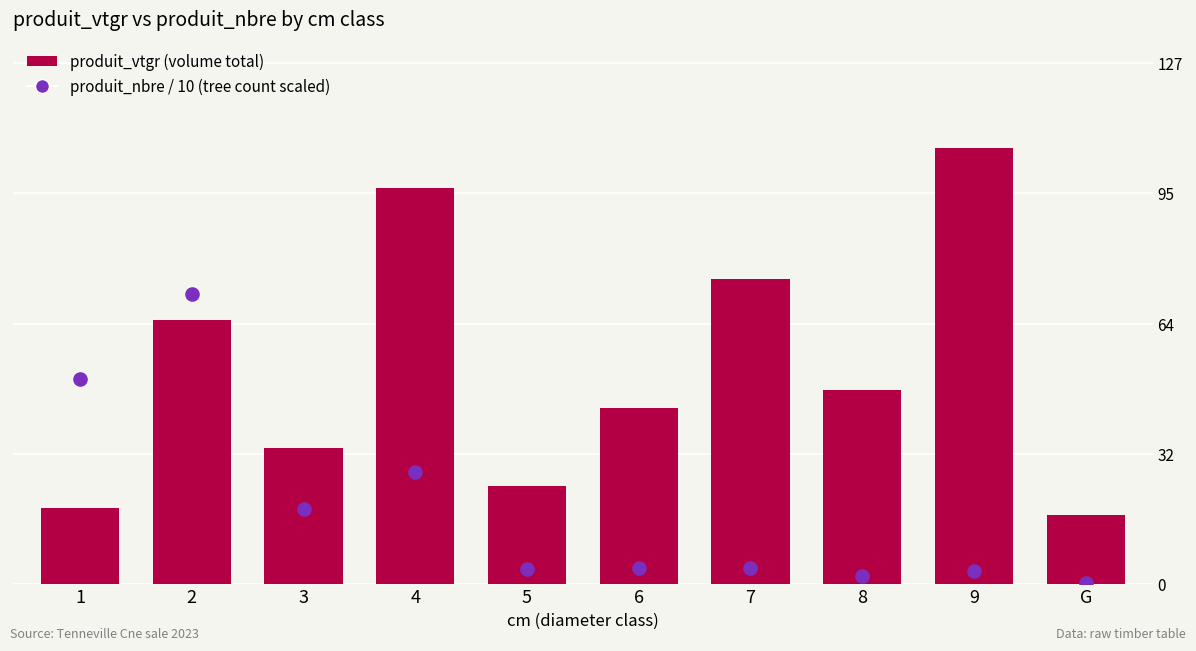

At which category is the sum across all series the highest?

2